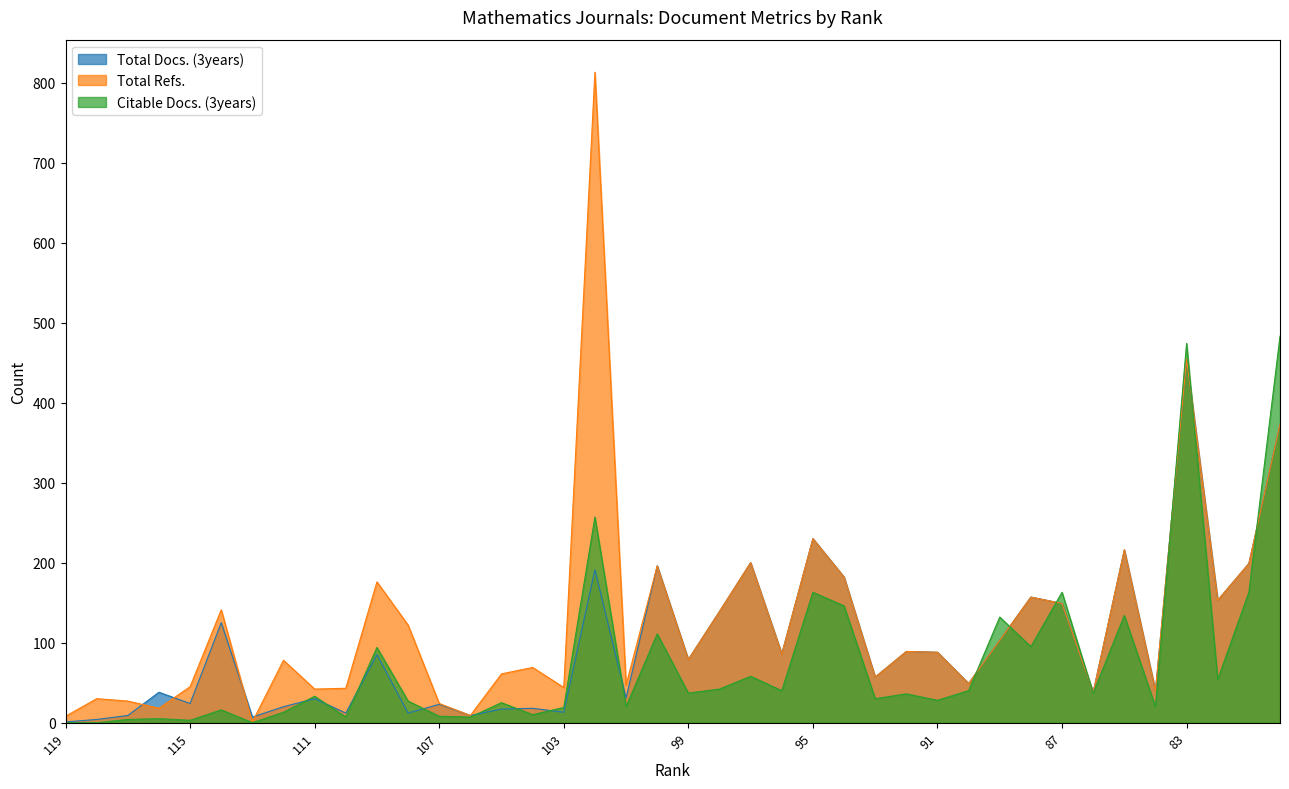

How many positive values does the Citable Docs. (3years) series have?

37